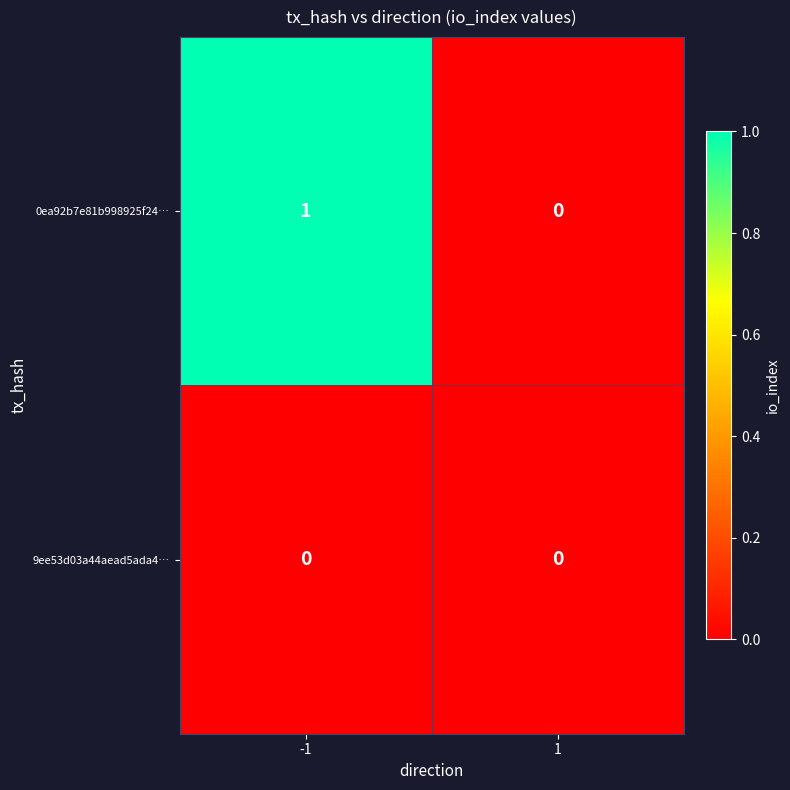

Which series has the largest total across all categories?

0ea92b7e81b998925f24…